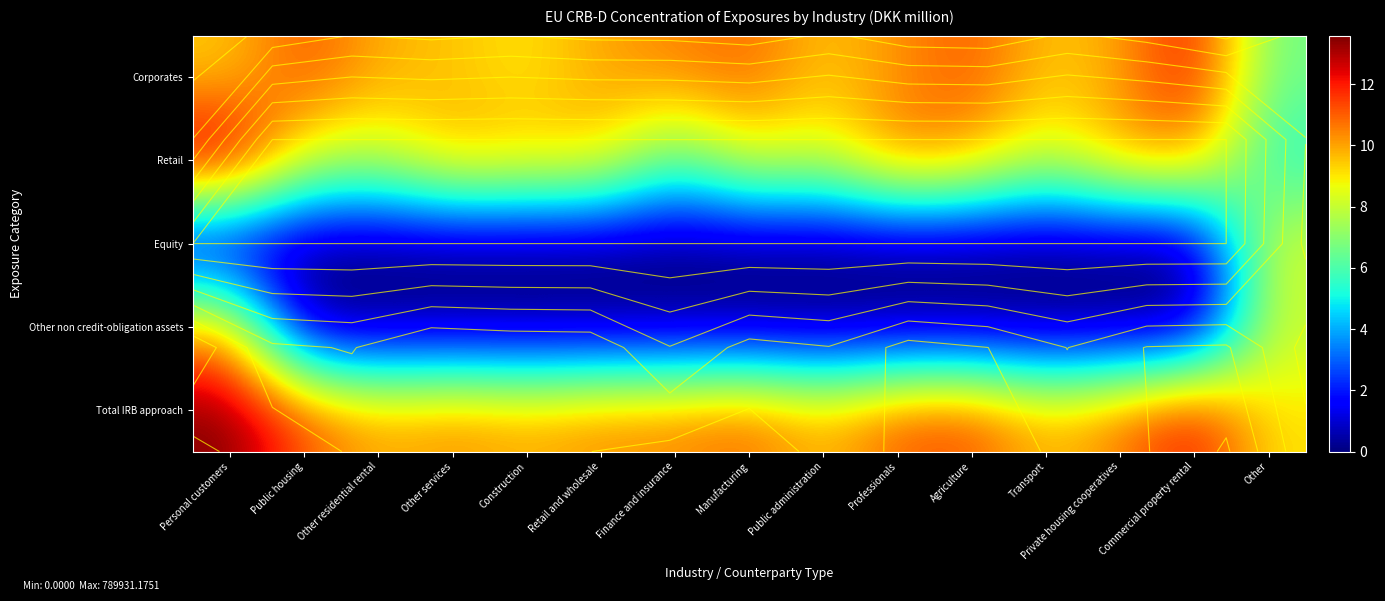

Count the number of categories in the chart.

15